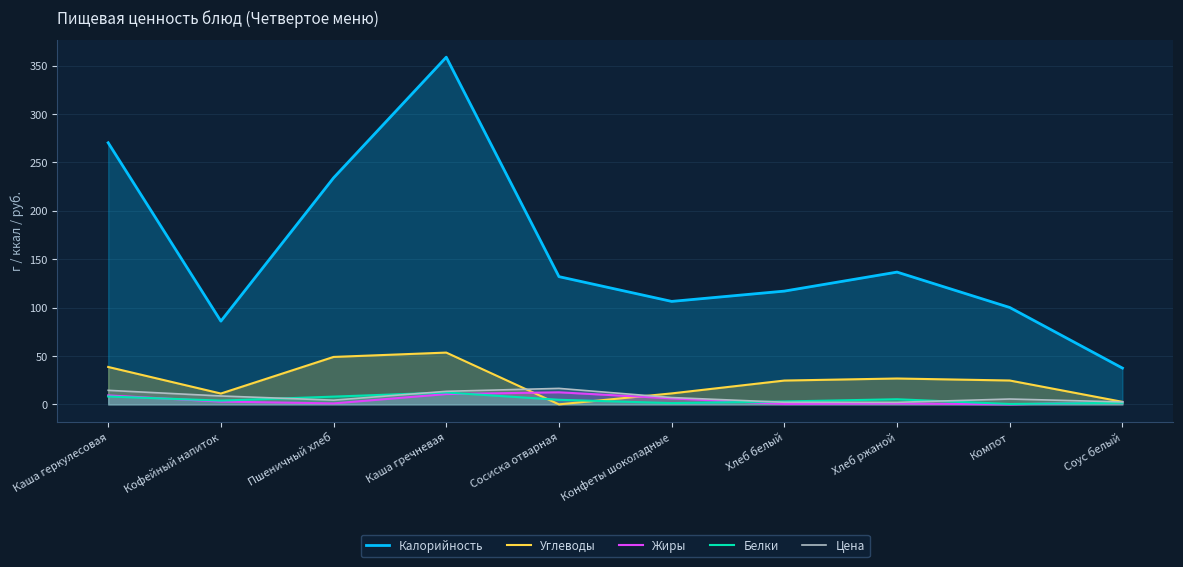

Reading left to right, list all the values displayed in this chart.

Калорийность: 270.3	86.0	234.0	358.7	131.9	106.4	117.0	136.6	100.1	37.5
Углеводы: 38.6	11.2	49.0	53.5	0.0	11.3	24.6	26.7	24.6	2.6
Жиры: 9.2	2.9	1.0	10.6	12.5	6.2	0.4	0.9	0.0	2.3
Белки: 8.1	3.9	8.0	12.2	4.7	1.3	3.0	5.3	0.4	1.6
Цена: 14.5	8.7	4.3	13.5	16.5	7.0	2.2	2.1	5.5	2.5